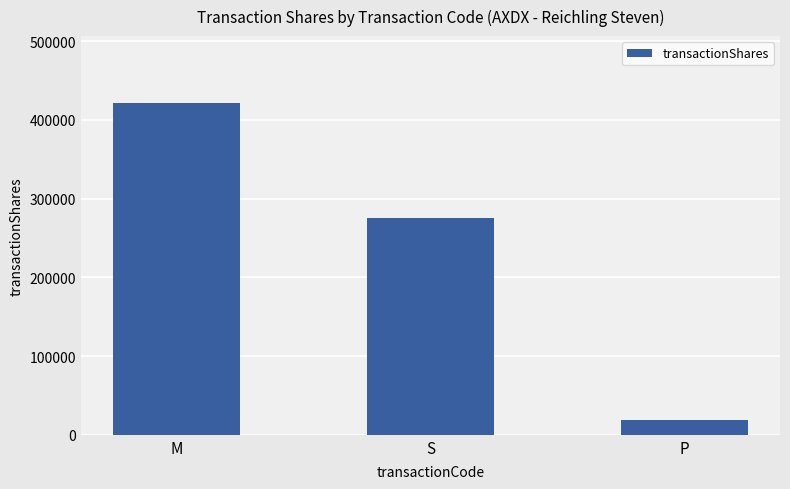

What is the value of the 3rd bar from the left?

18300